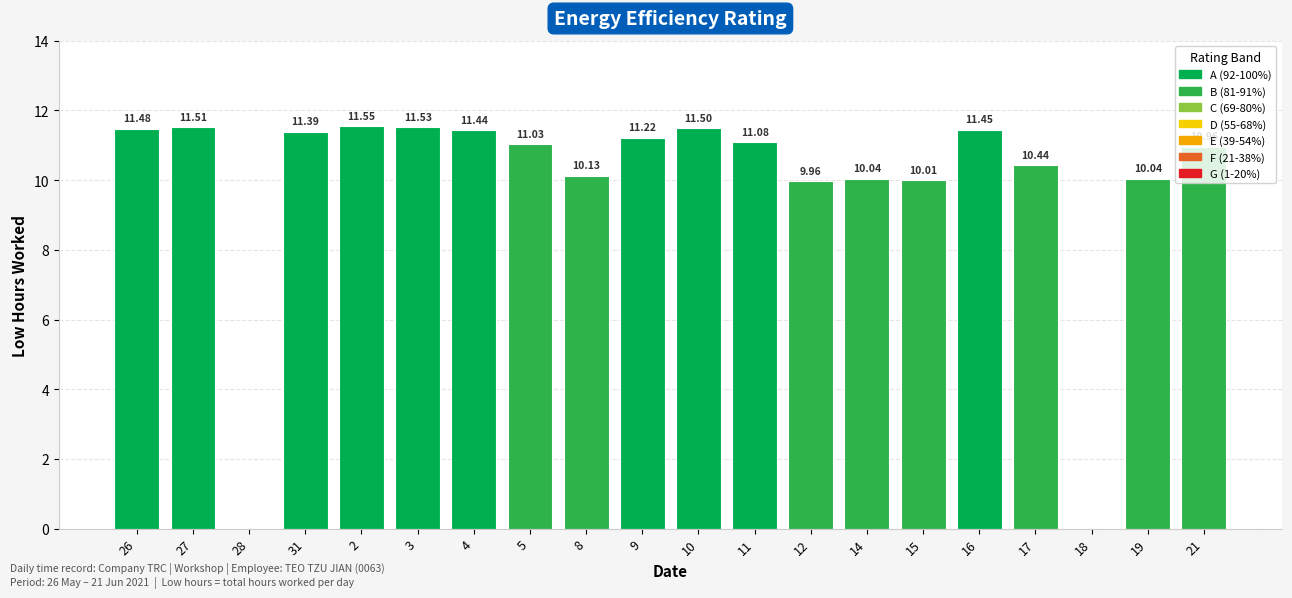

Are the bars horizontal?

No